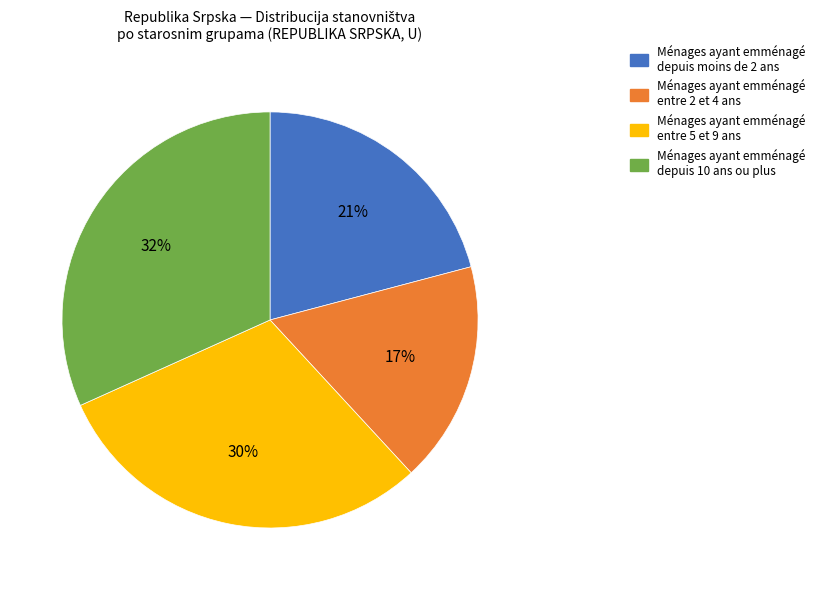

Is there a majority slice in this chart?

No